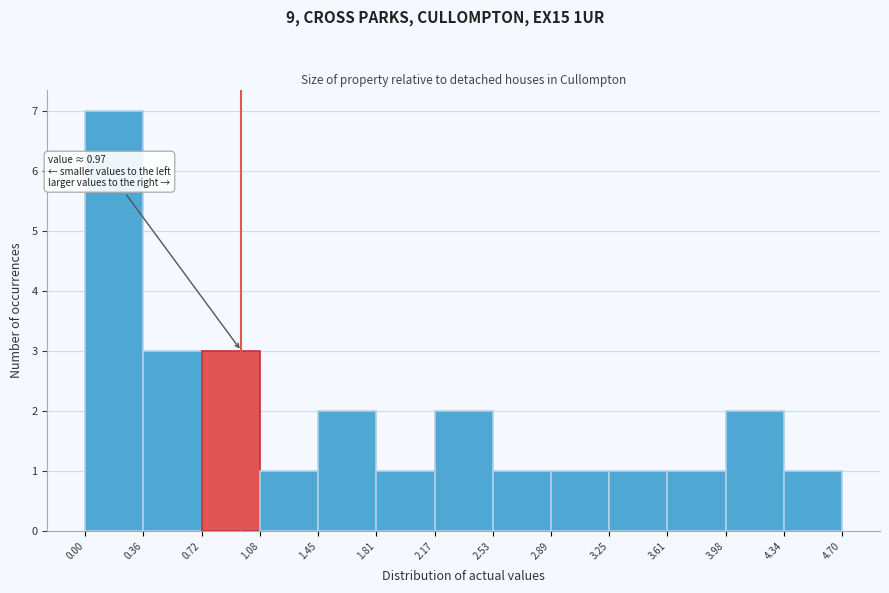

Which range on the x-axis has the tallest bar?

0.00 to 0.36